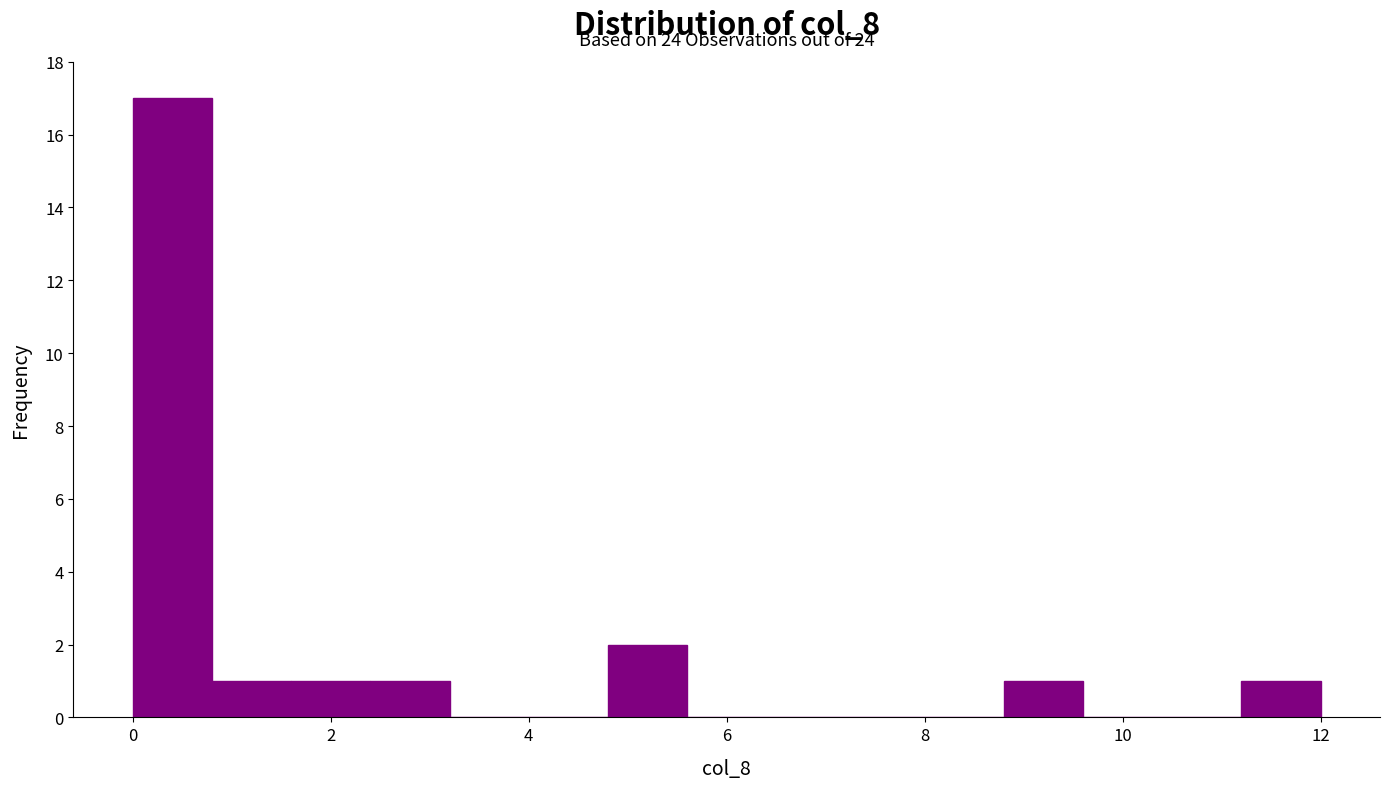

Over which range of the x-axis is the bar tallest?

0.0 to 0.8